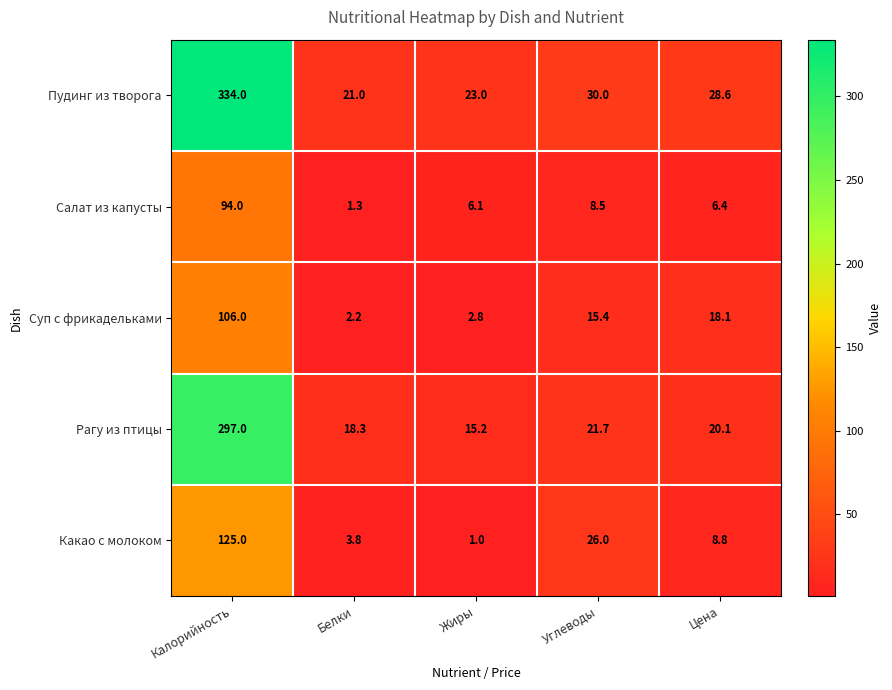

At which label does Суп с фрикадельками reach its minimum?

Белки